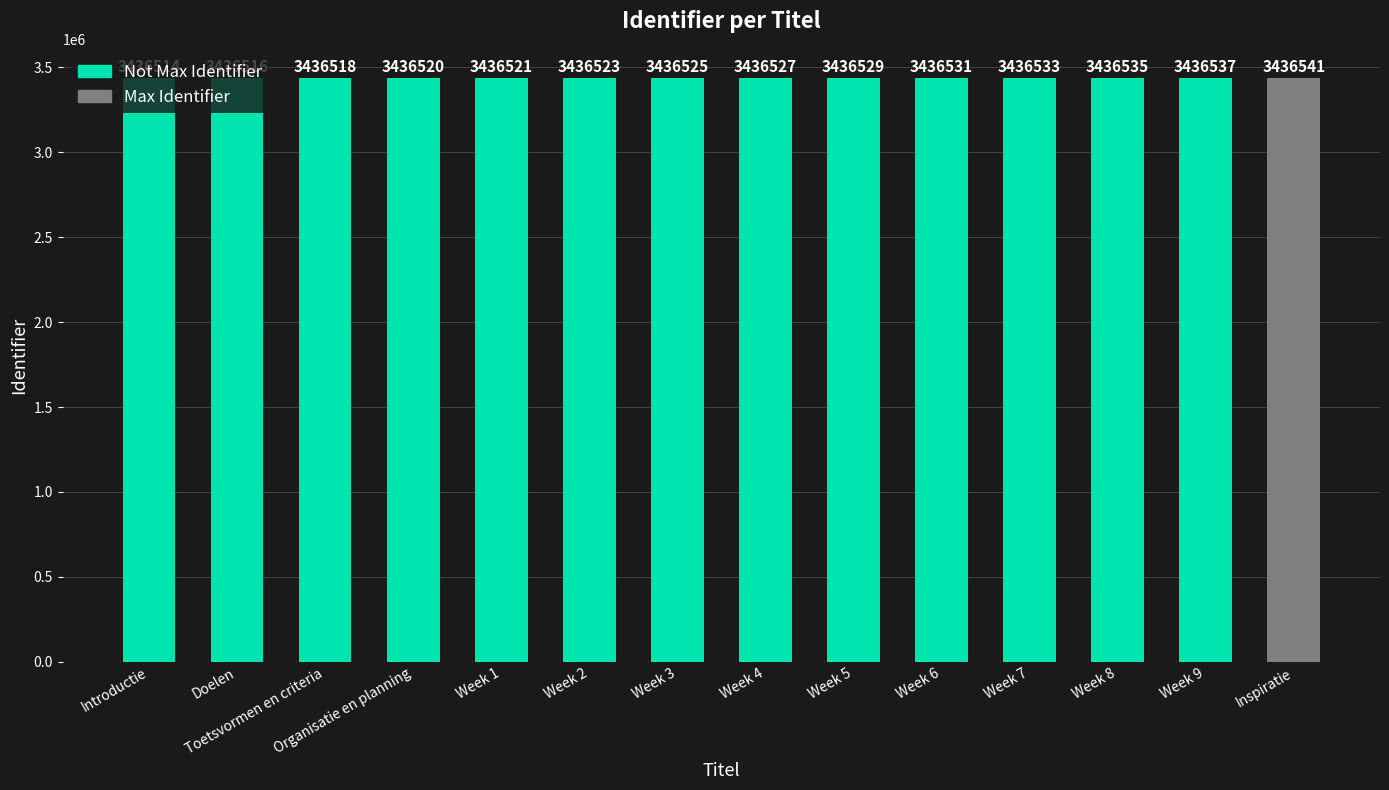

List the labels in order of value, smallest first.

Introductie, Doelen, Toetsvormen en criteria, Organisatie en planning, Week 1, Week 2, Week 3, Week 4, Week 5, Week 6, Week 7, Week 8, Week 9, Inspiratie